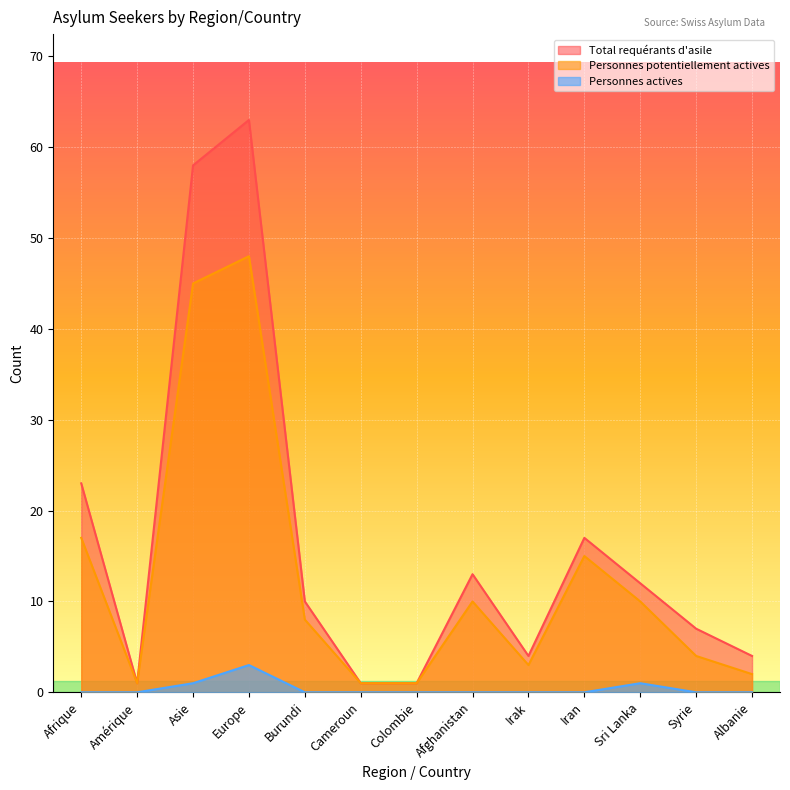

Between Irak and Sri Lanka, which series saw the biggest shift?

Total requérants d'asile